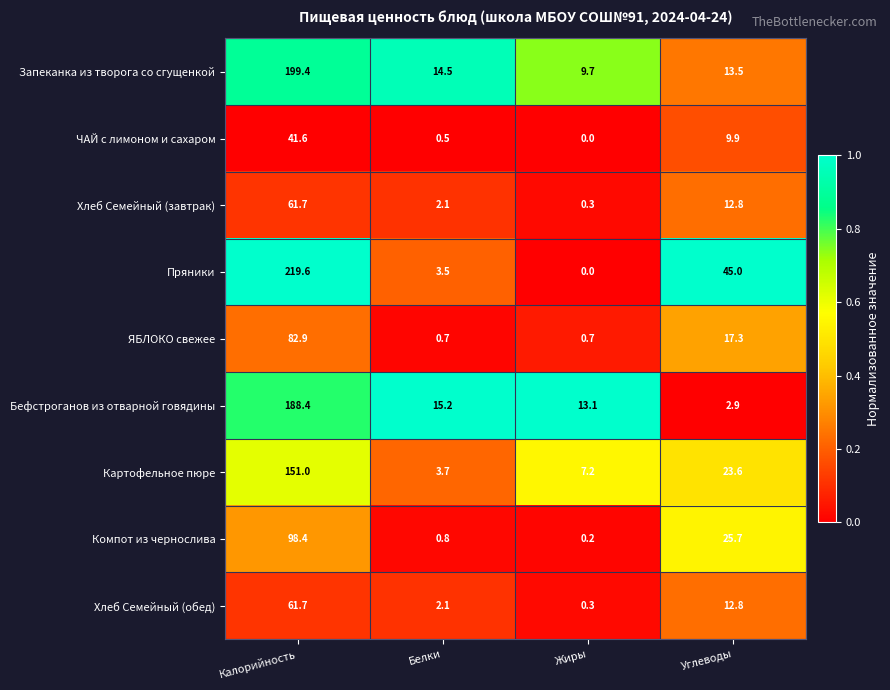

At which category is the sum across all series the highest?

Калорийность